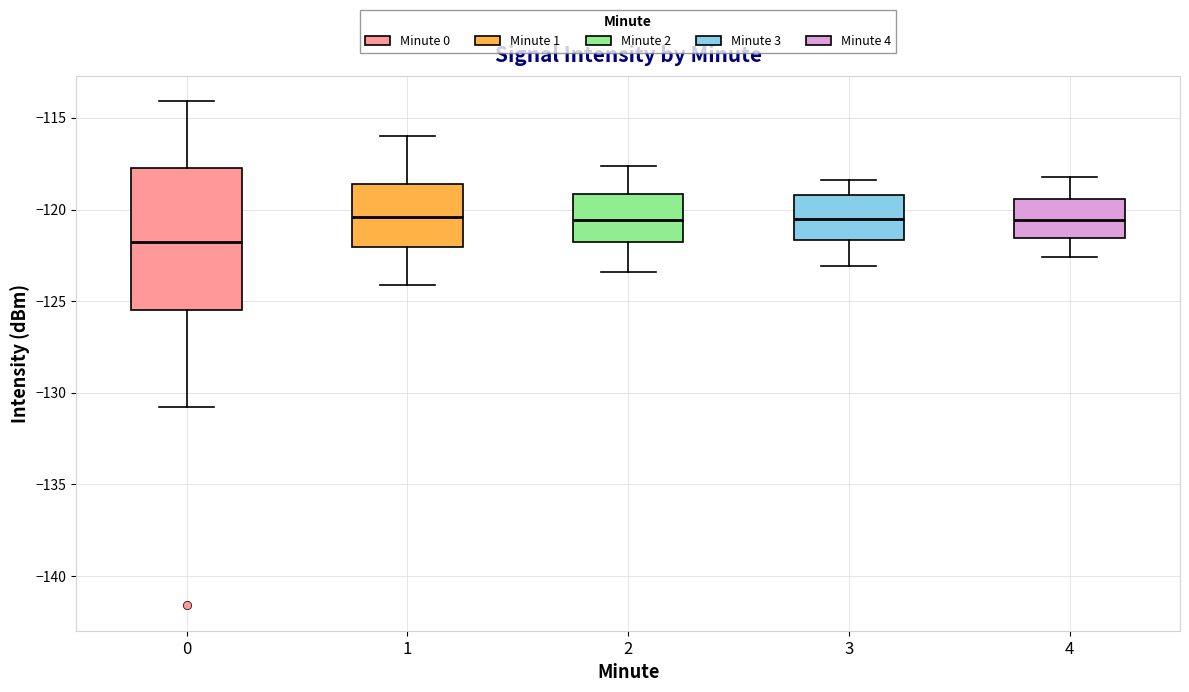

Comparing the boxes themselves (not the whiskers), which one is the tallest?

0